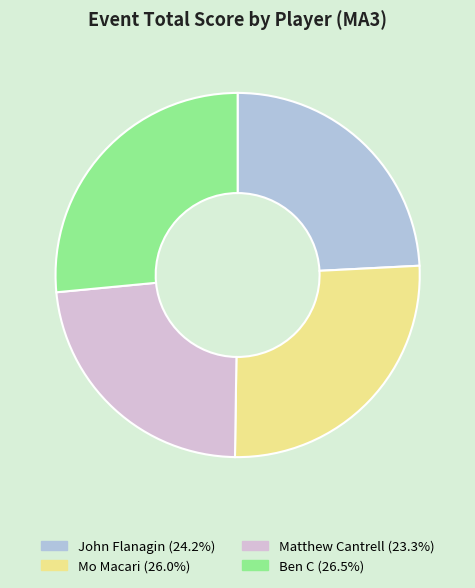

Between Mo Macari and Matthew Cantrell, which is larger?

Mo Macari